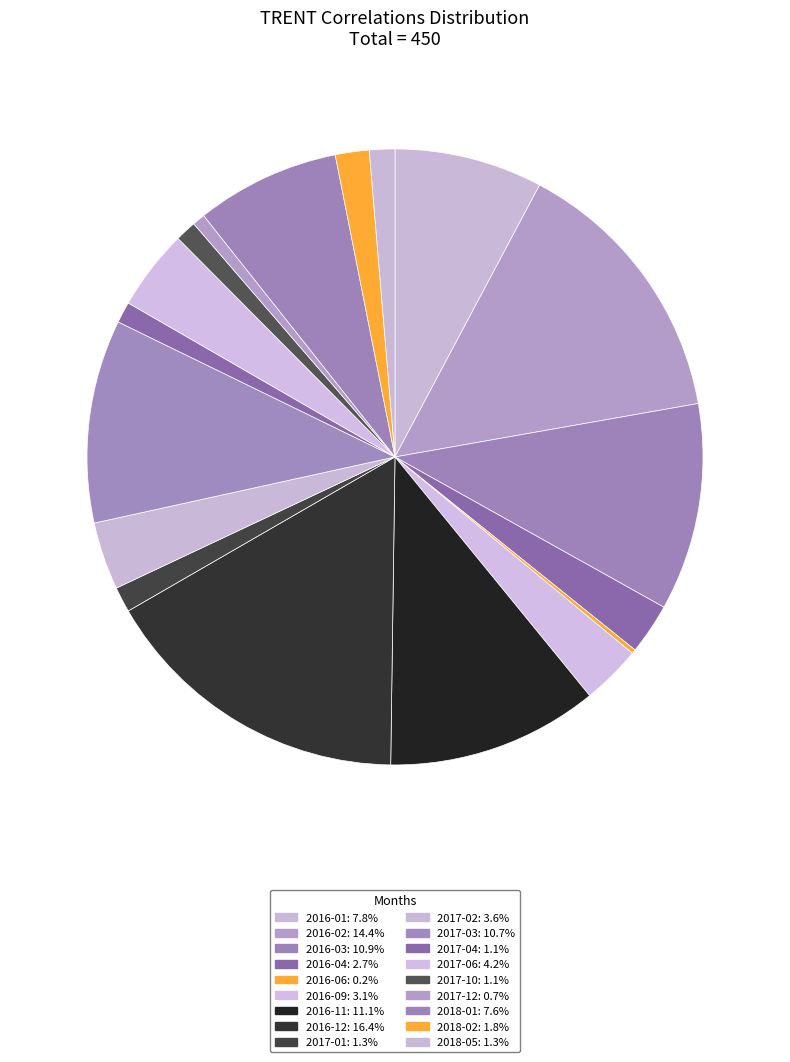

To the nearest percent, what portion does 2018-05 represent?

1%